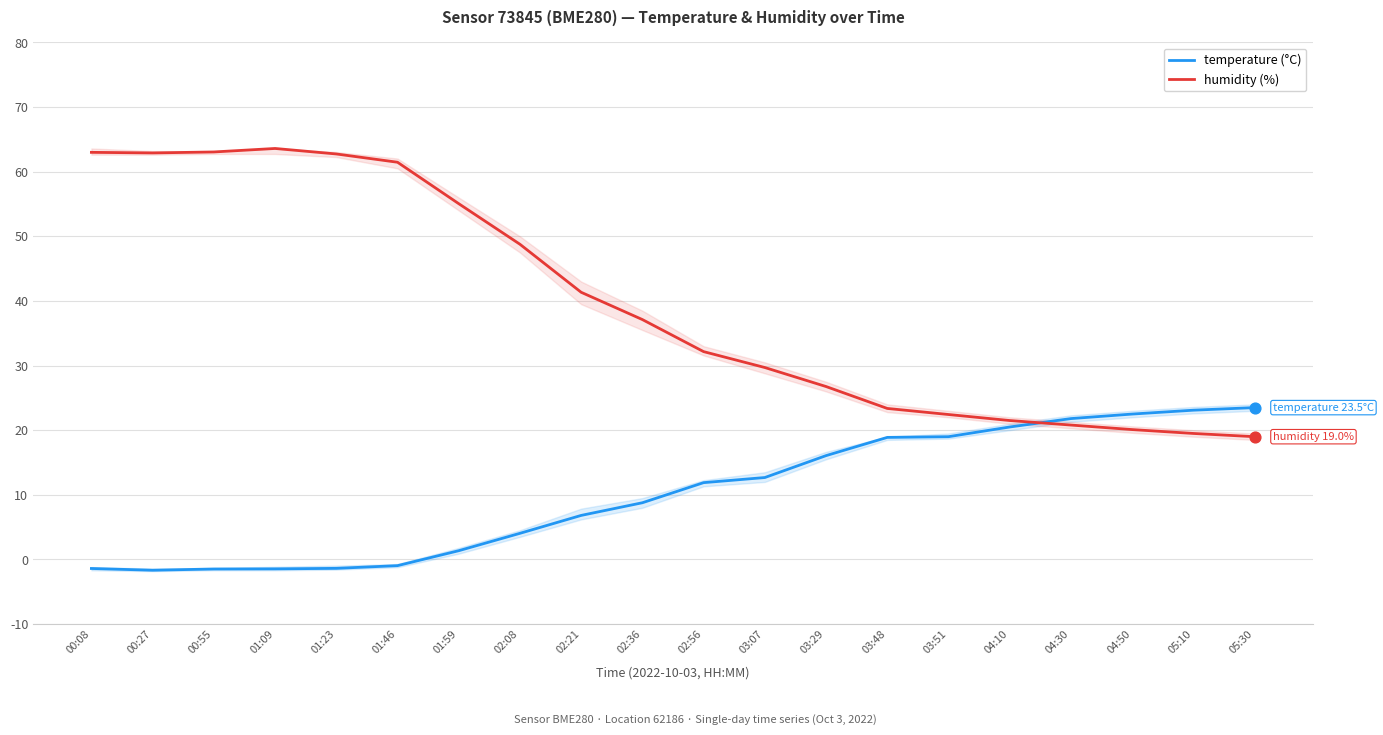

What is the total value across all series at 01:09?

62.1